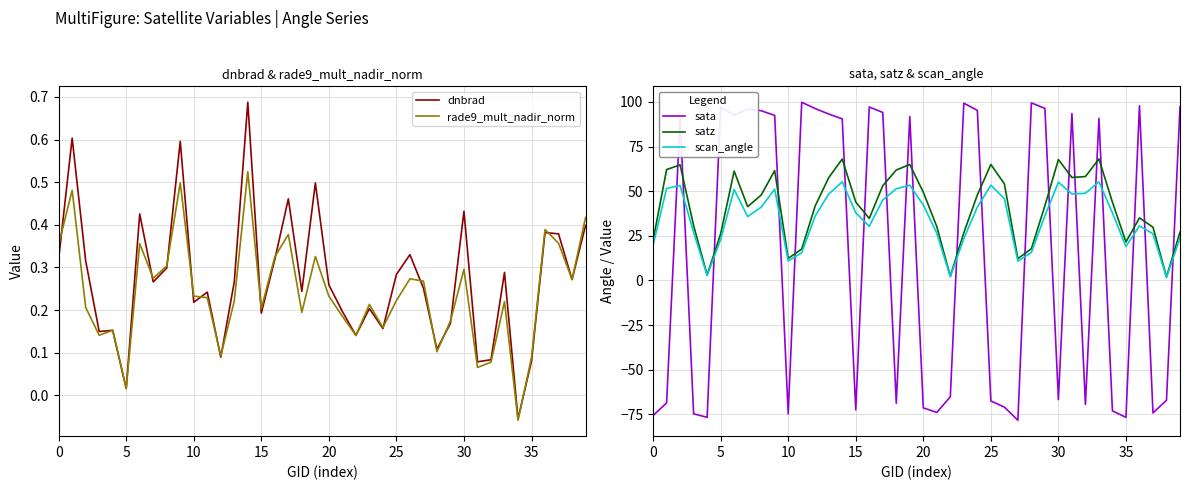

What is the highest value of the satz series?

68.1